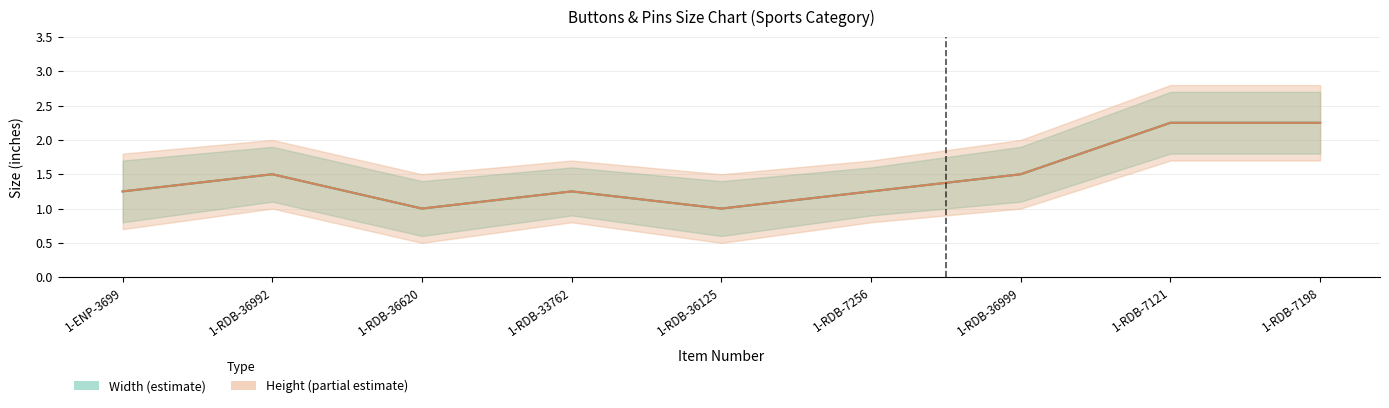

The Width series shows 3.7 at 1-RDB-7198. True or false?

False